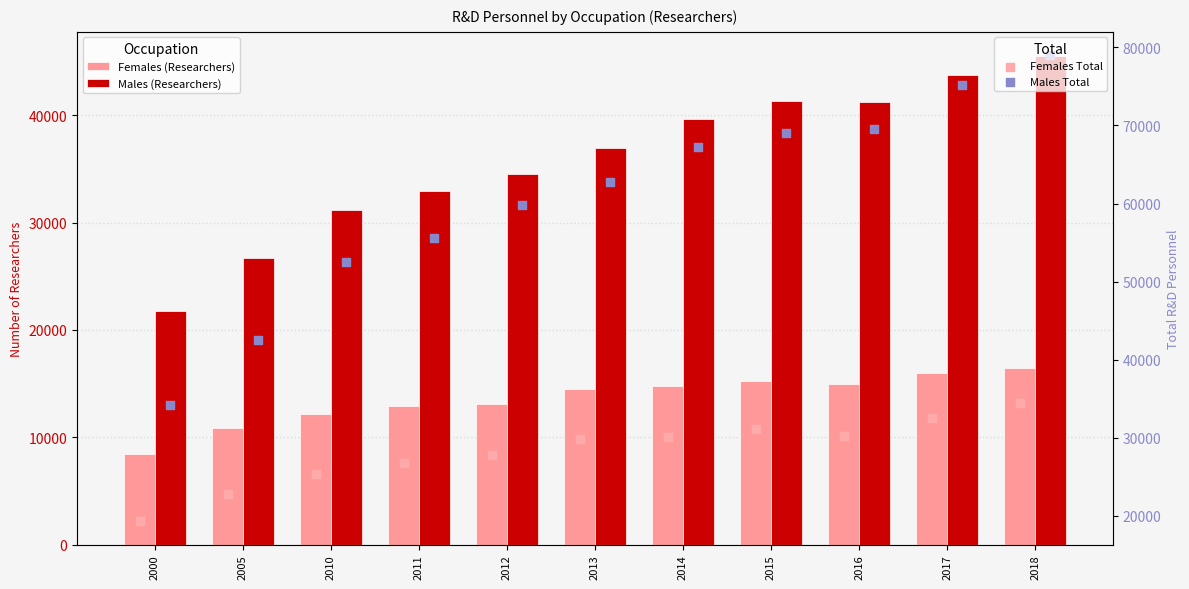

Which series has the largest total across all categories?

Males Total